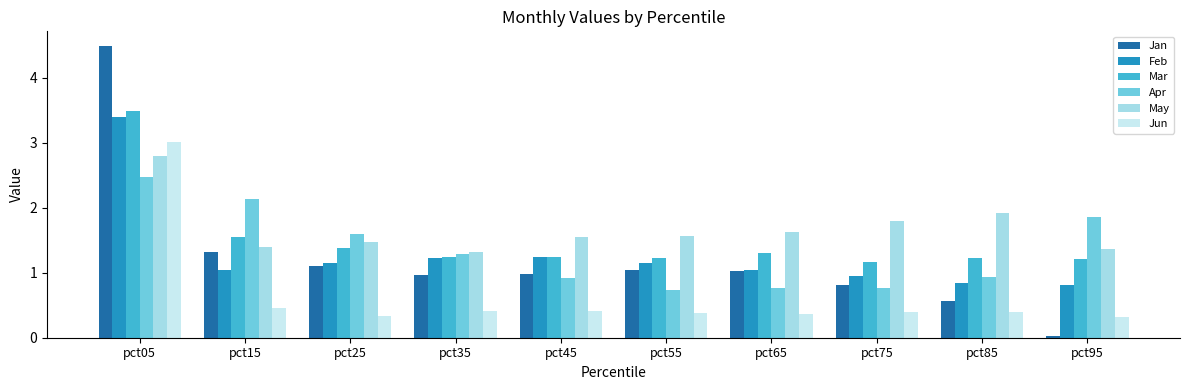

What is the difference between the highest and lowest values at pct85?

1.5